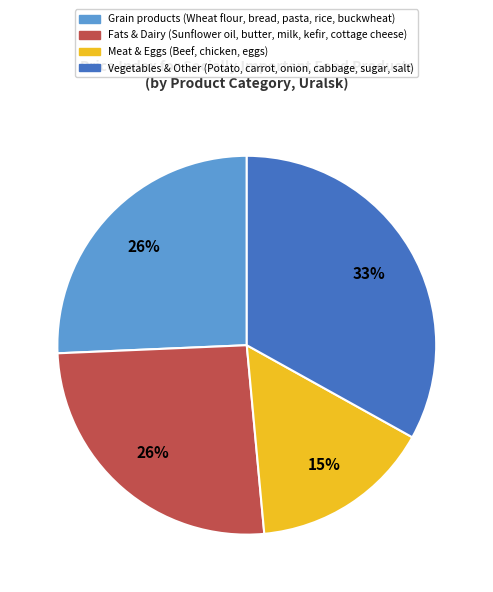

How many slices are in this pie chart?

4